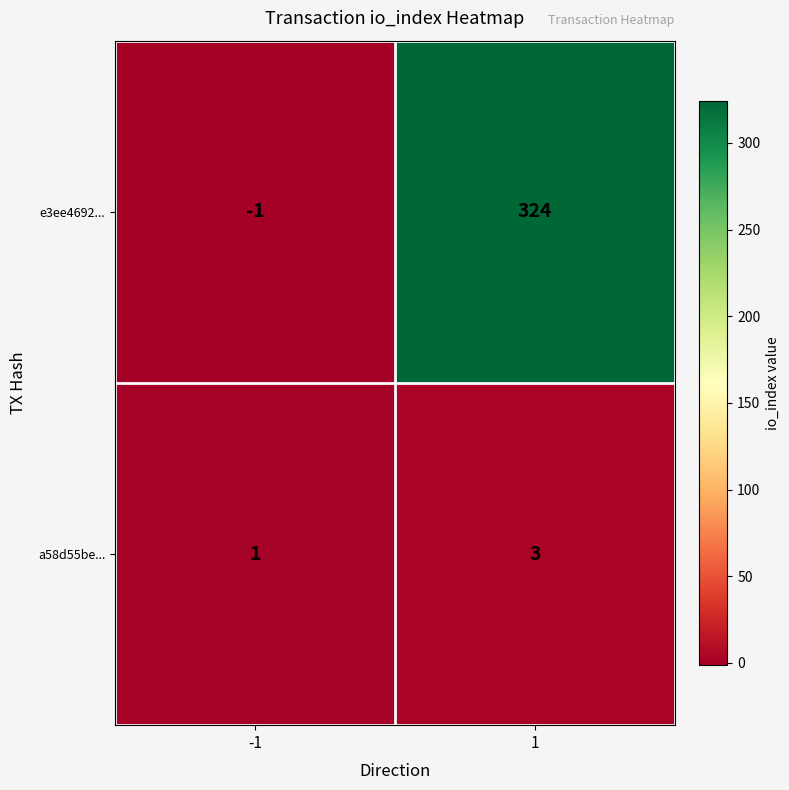

What is the minimum value shown in the chart?

-1